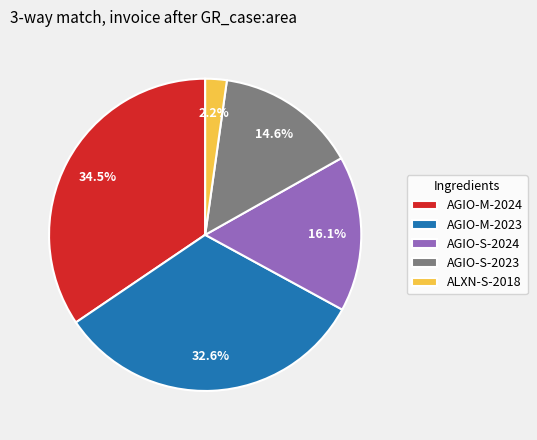

Is the sum of AGIO-M-2024 and AGIO-S-2023 greater than half?

No